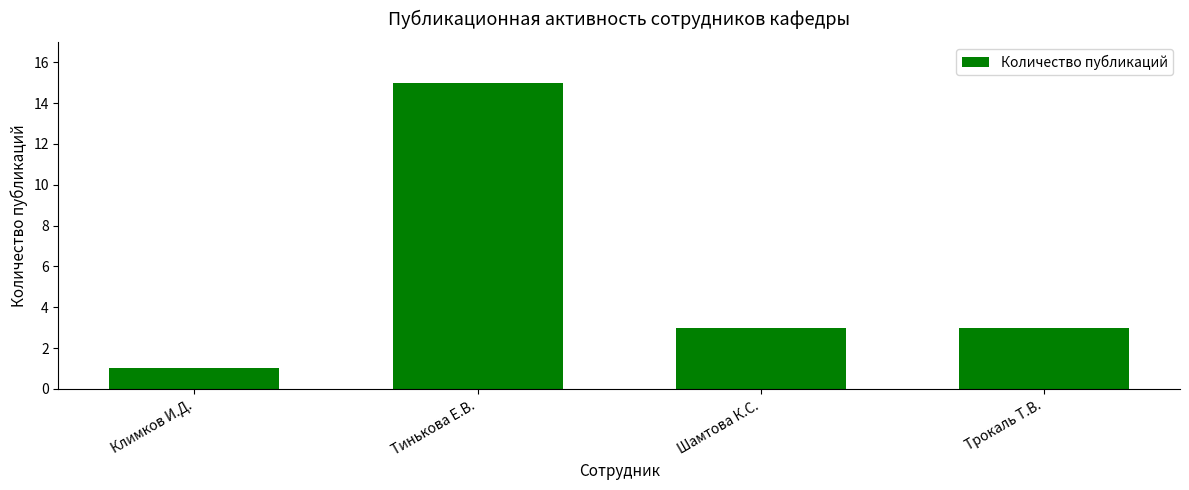

Where does the data first go above 3?

Тинькова Е.В.